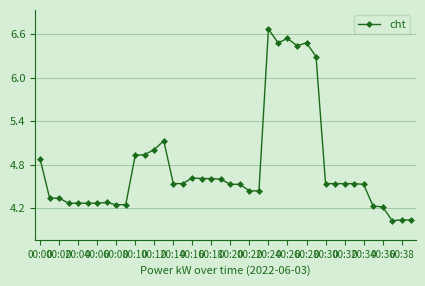

What is the difference between the maximum and minimum values?

2.6